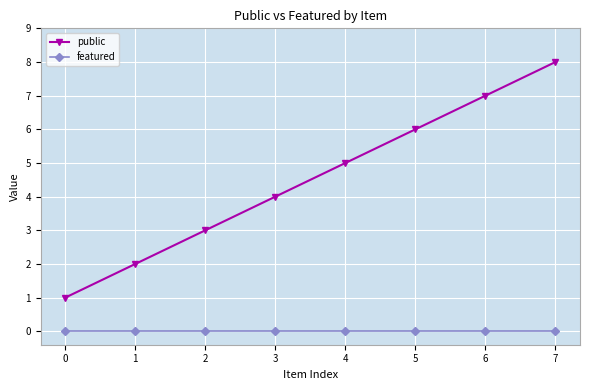

True or false: public has more than 0 interior local peaks.

False